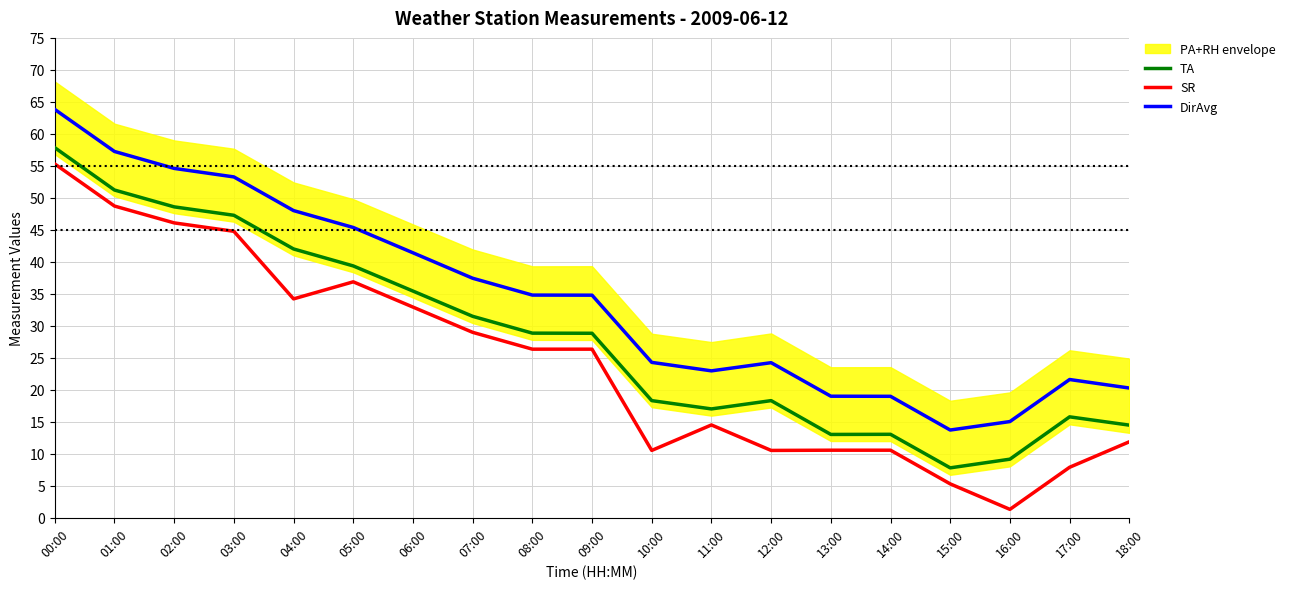

What is the label of the 12th point from the left?

11:00